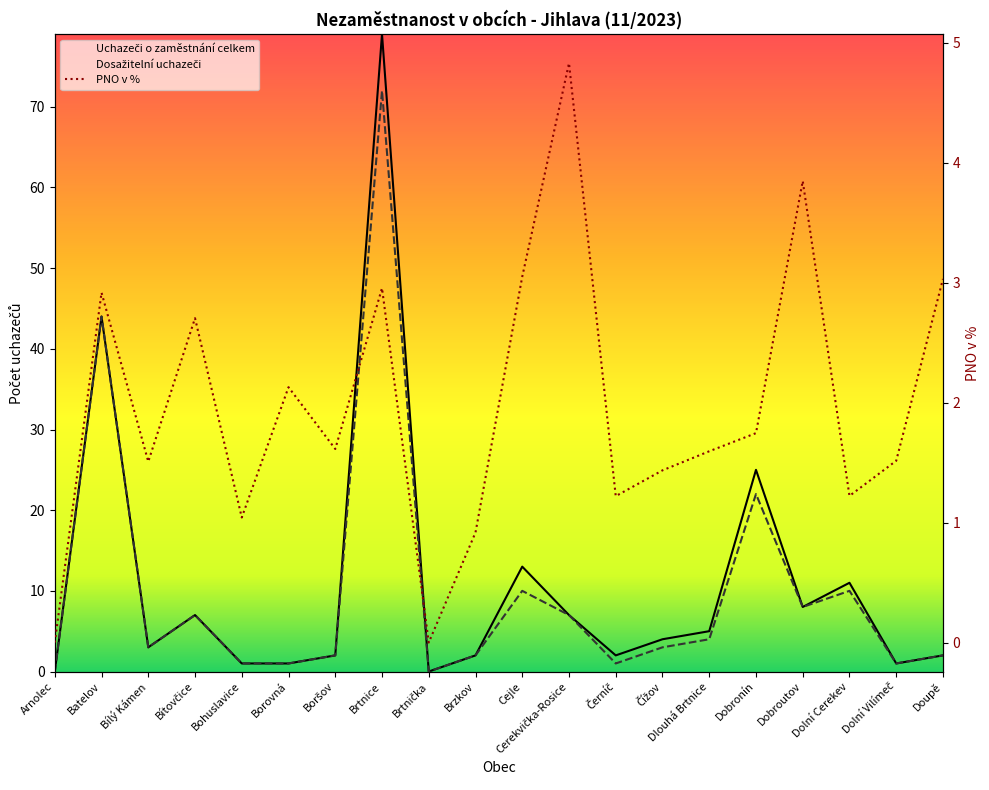

Which series ends up on top after the final intersection of PNO v % and Uchazeči o zaměstnání celkem?

PNO v %